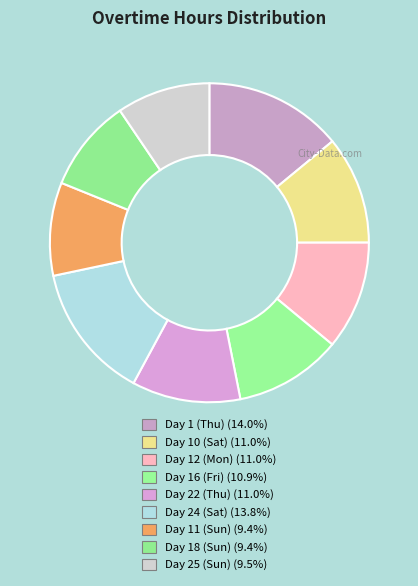

How many slices are in this pie chart?

9